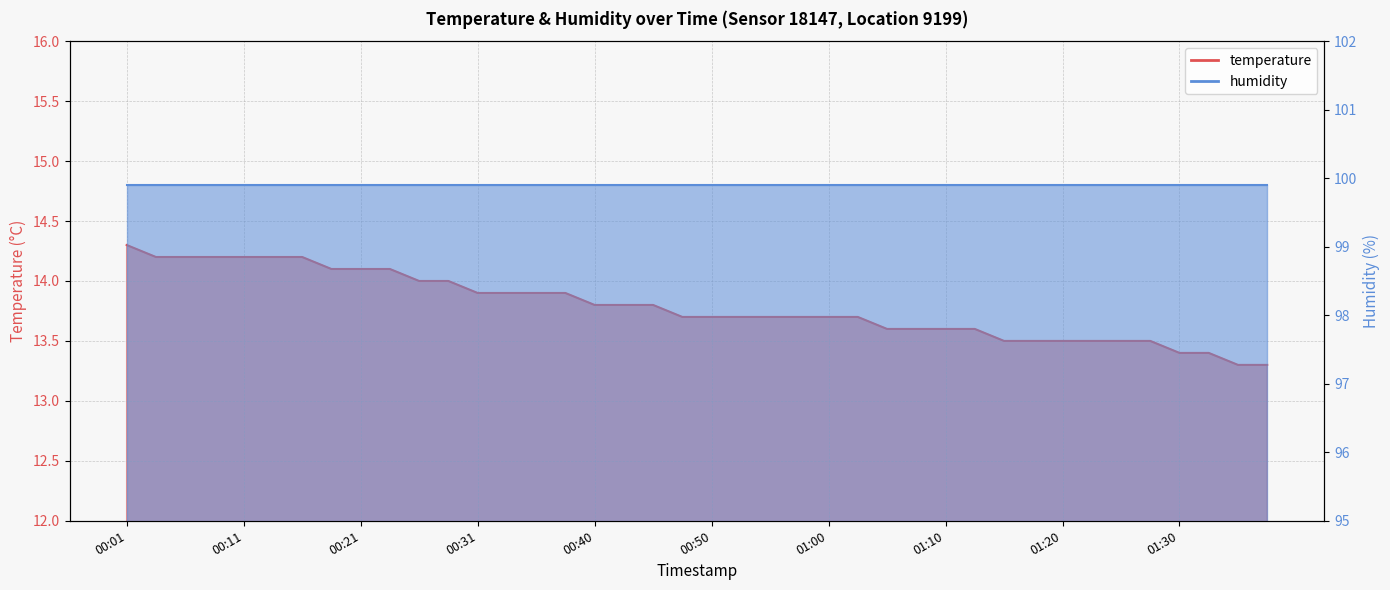

What is the label of the 17th point from the right?

00:58